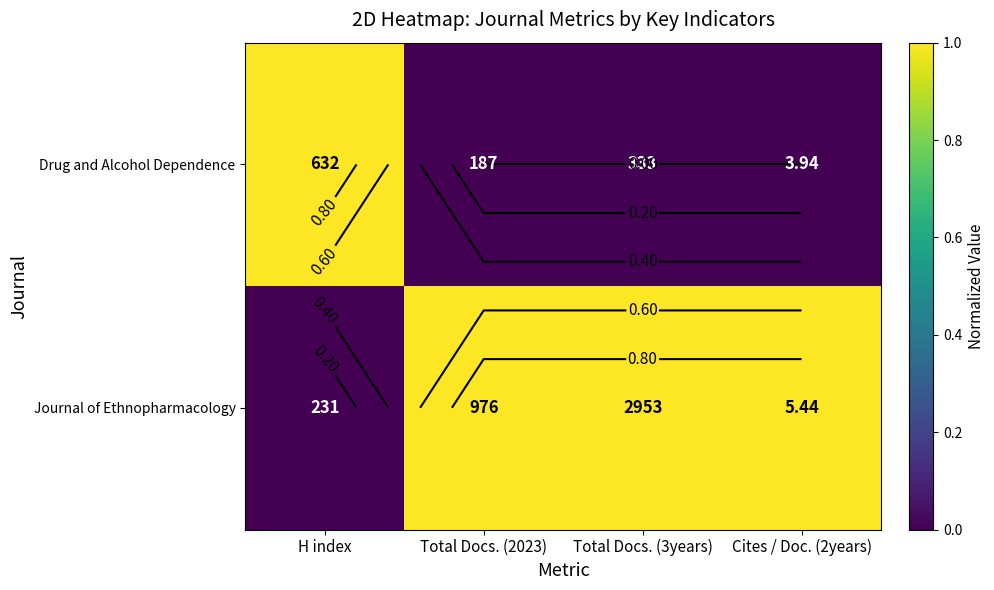

What is the maximum value for Journal of Ethnopharmacology?

1